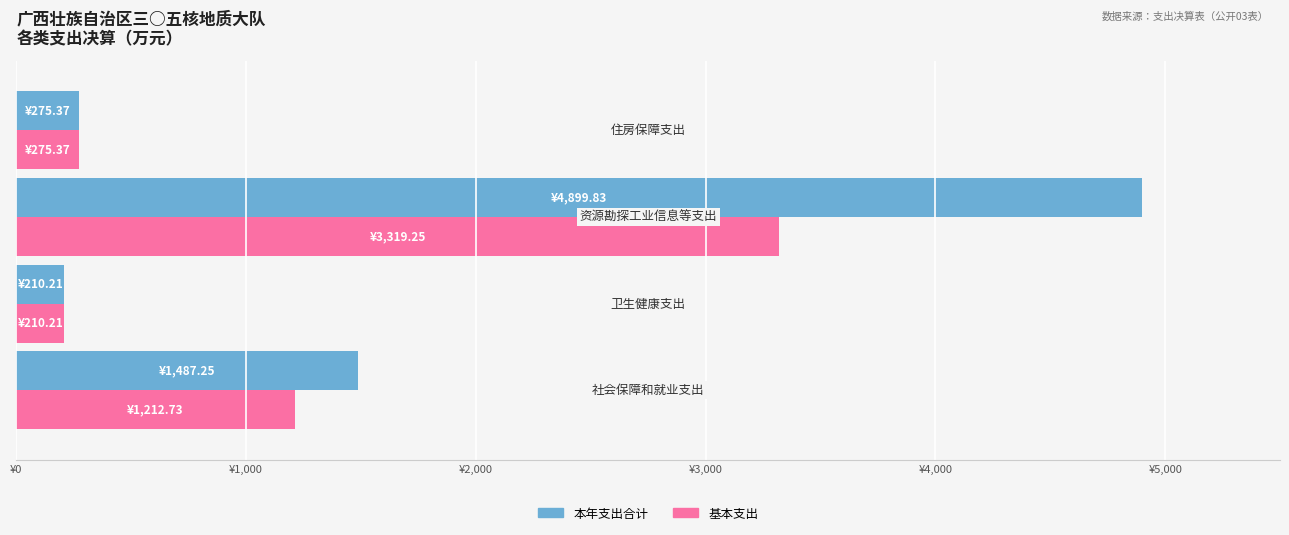

What is the maximum value for 本年支出合计?

4899.8